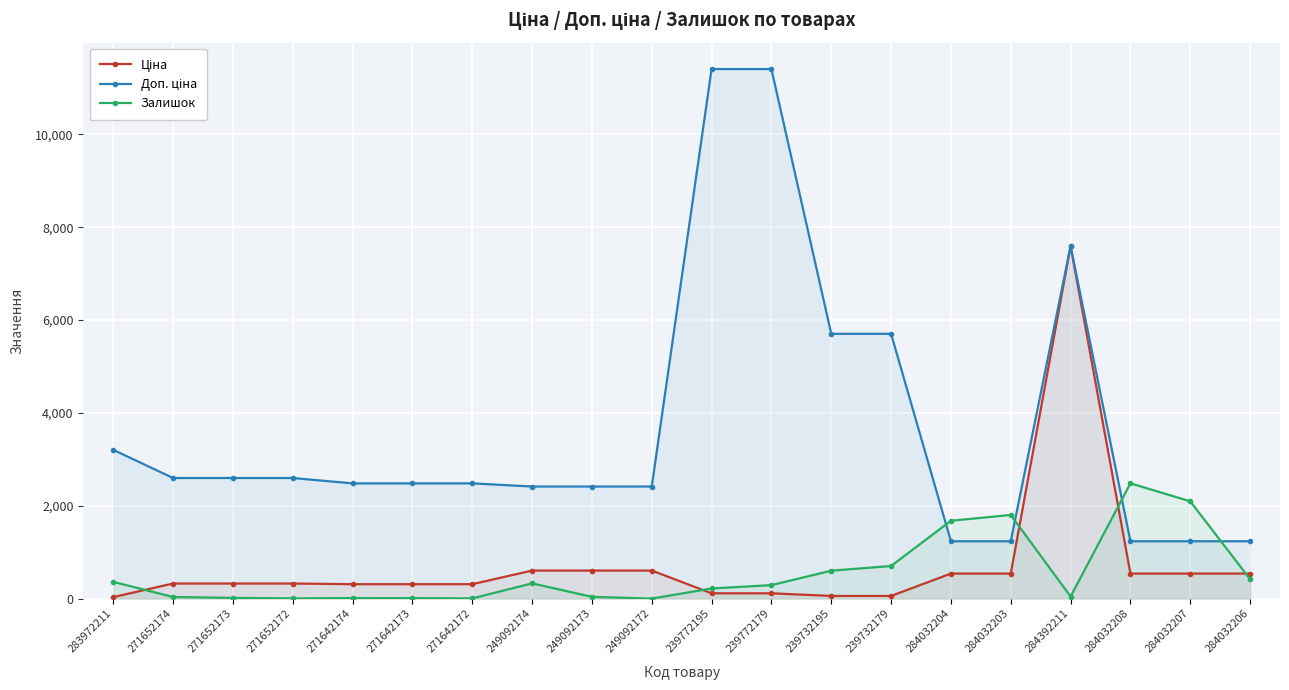

What is the label of the 8th point from the left?

249092174